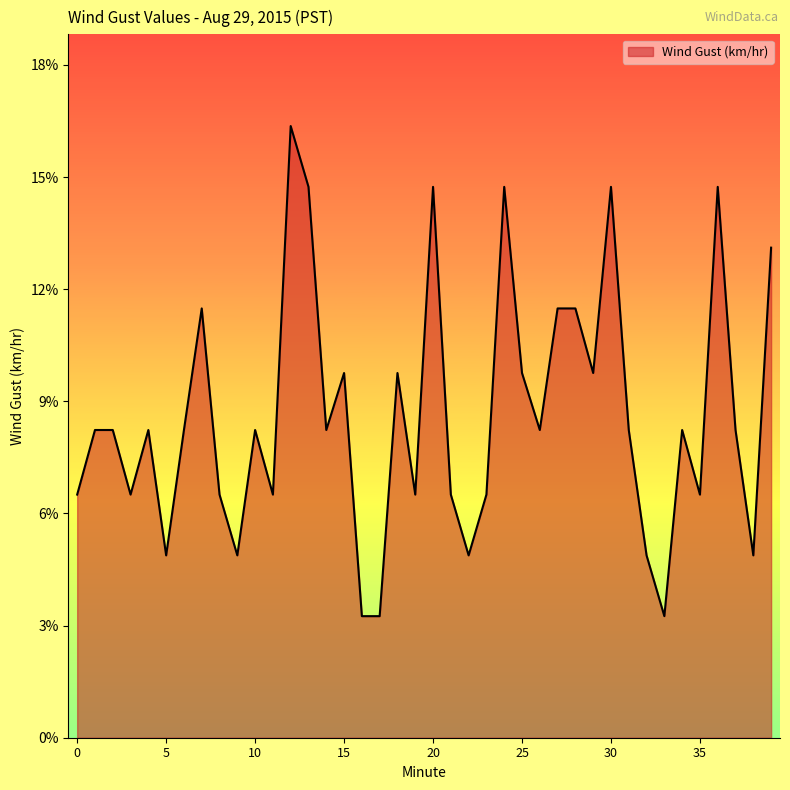

What is the smallest value displayed?

3.2